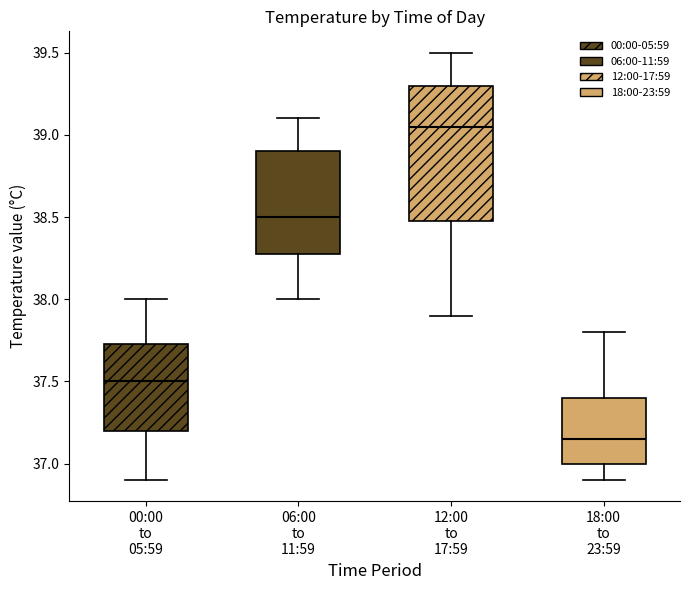

Reading left to right, read every box against the y-axis: the position of its median line, the range the box covers, and the ends of its whiskers. The values are not printed on the chart, so give them approximately, as read against the axis.

00:00 to 05:59: median 37.50, box 37.20 to 37.75, whiskers 36.90 to 38.00
06:00 to 11:59: median 38.50, box 38.30 to 38.90, whiskers 38.00 to 39.10
12:00 to 17:59: median 39.05, box 38.50 to 39.30, whiskers 37.90 to 39.50
18:00 to 23:59: median 37.15, box 37.00 to 37.40, whiskers 36.90 to 37.80